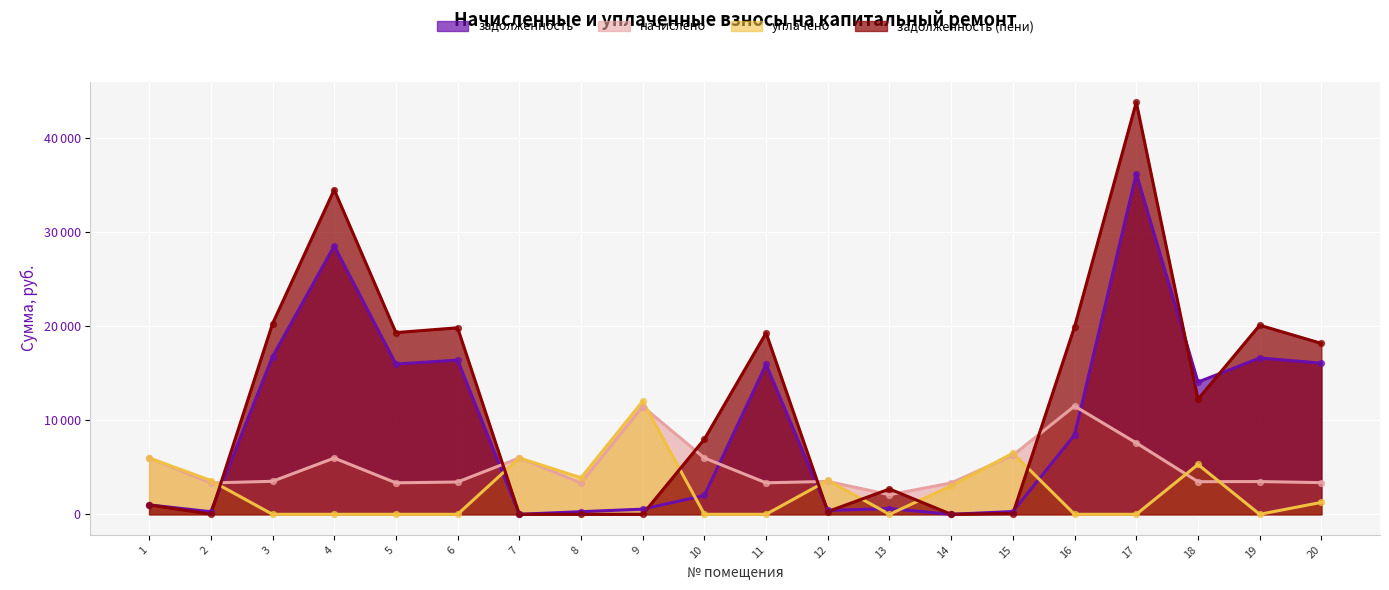

Which series reaches the minimum Y coordinate?

задолженность